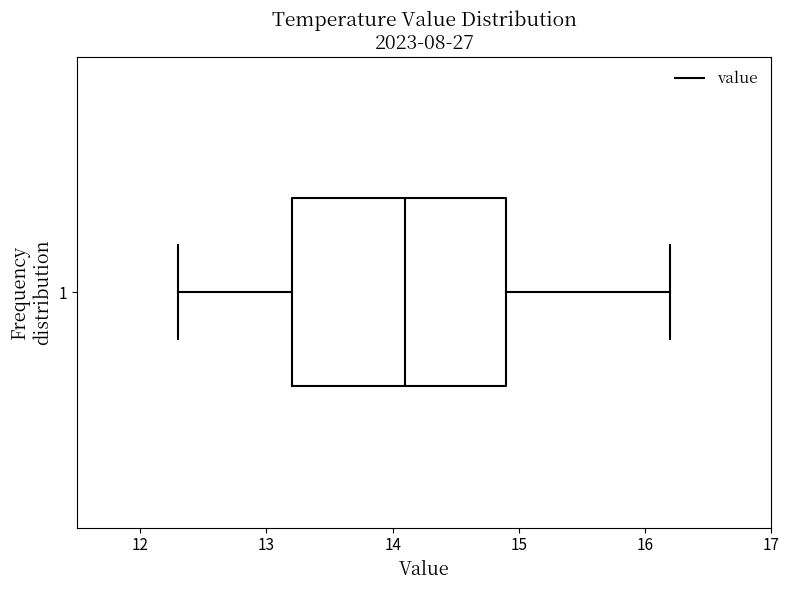

Transcribe this box plot: give where the median line is, the range the box spans, and where the two whiskers end, as read against the x-axis. The values are not printed on the chart, so give them approximately, as read against the axis.

median 14.1, box 13.2 to 14.9, whiskers 12.3 to 16.2